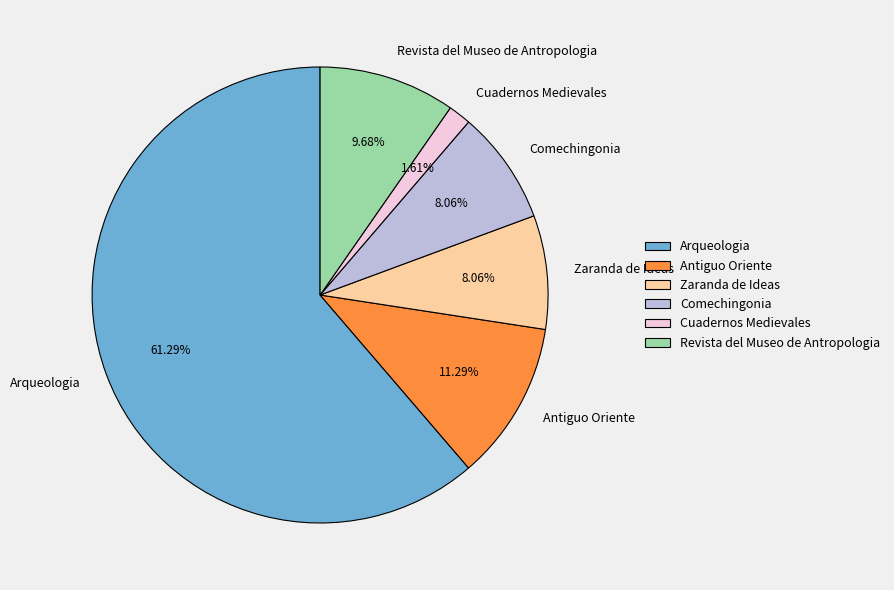

Between Revista del Museo de Antropologia and Antiguo Oriente, which is larger?

Antiguo Oriente